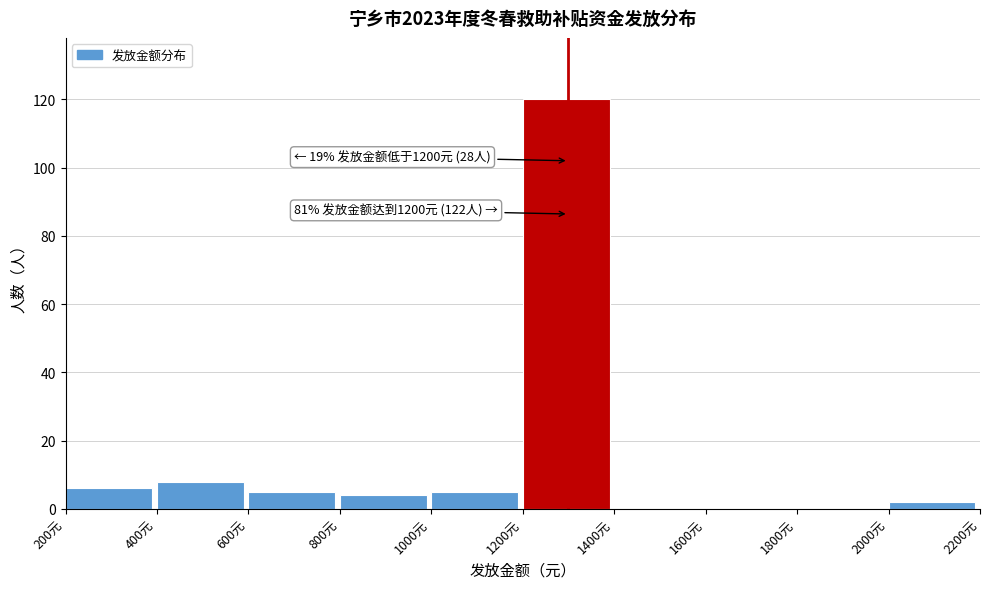

Over which range of the x-axis is the bar tallest?

1200 to 1400